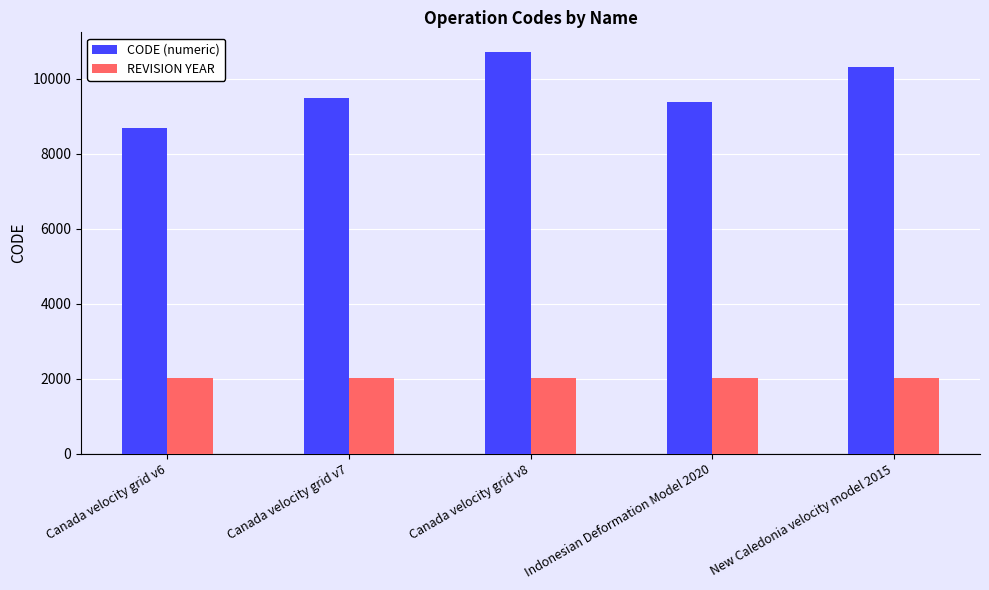

How many series are shown in this chart?

2